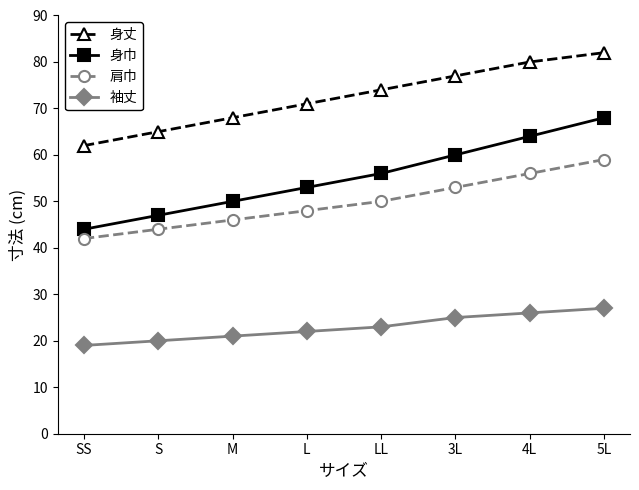

Reading left to right, what are all the values shown in this chart?

身丈: 62	65	68	71	74	77	80	82
身巾: 44	47	50	53	56	60	64	68
肩巾: 42	44	46	48	50	53	56	59
袖丈: 19	20	21	22	23	25	26	27